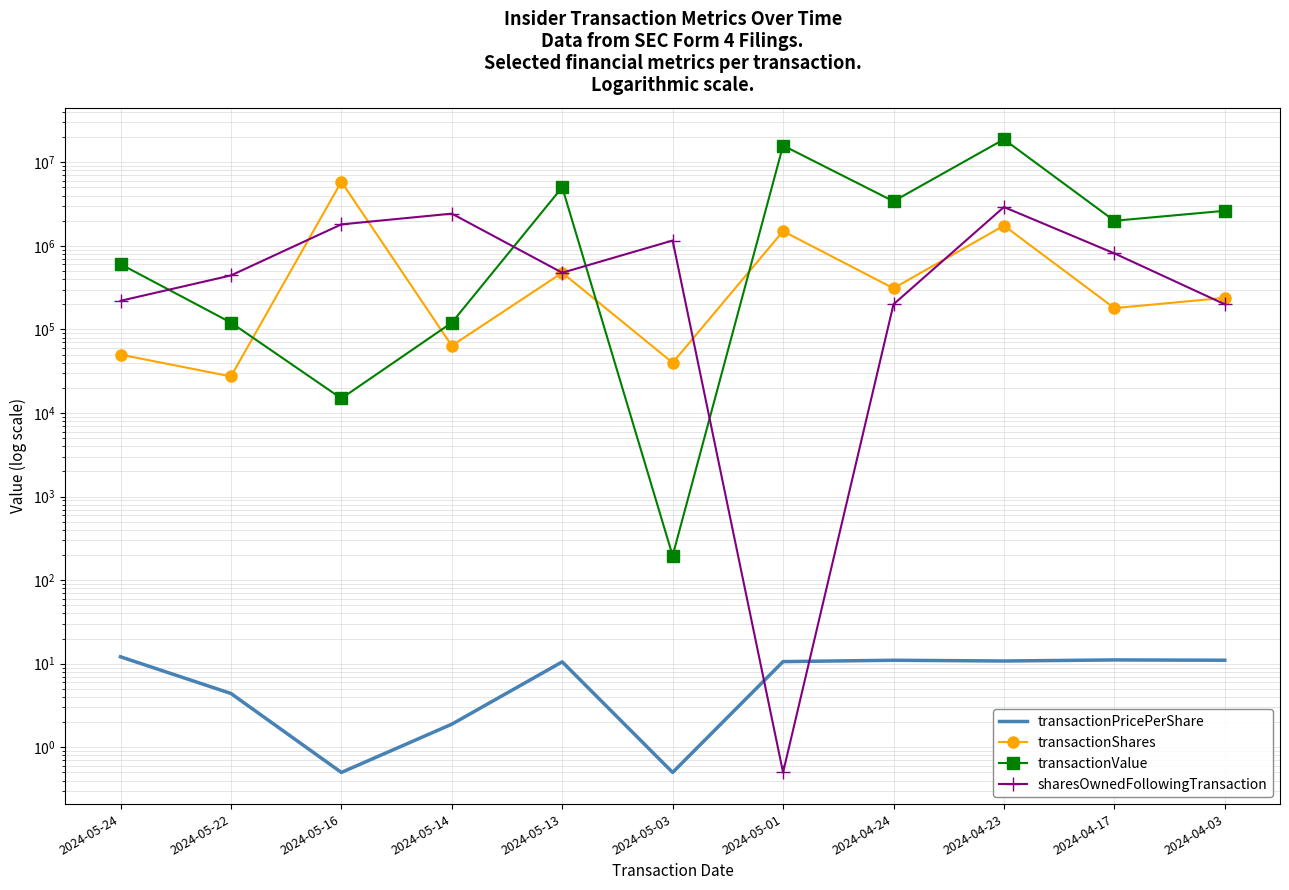

Which series has the widest spread of values?

transactionValue